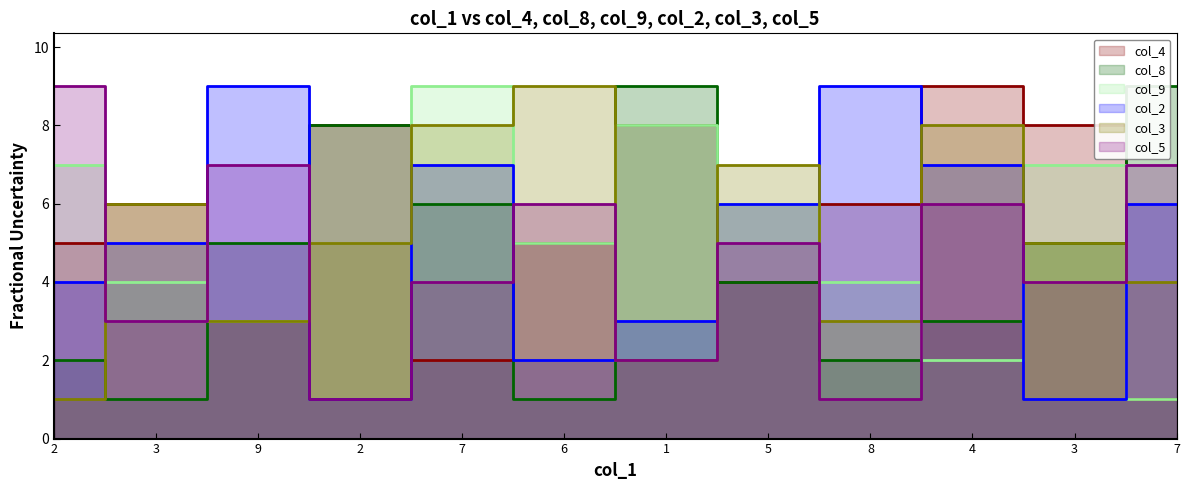

What are all the series names shown in the legend?

col_4, col_8, col_9, col_2, col_3, col_5